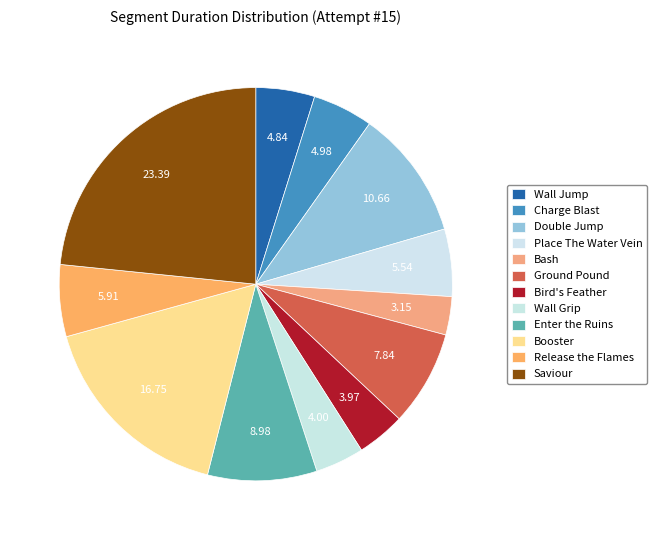

Approximately how many times larger is the value at Saviour compared to Charge Blast?

4.7